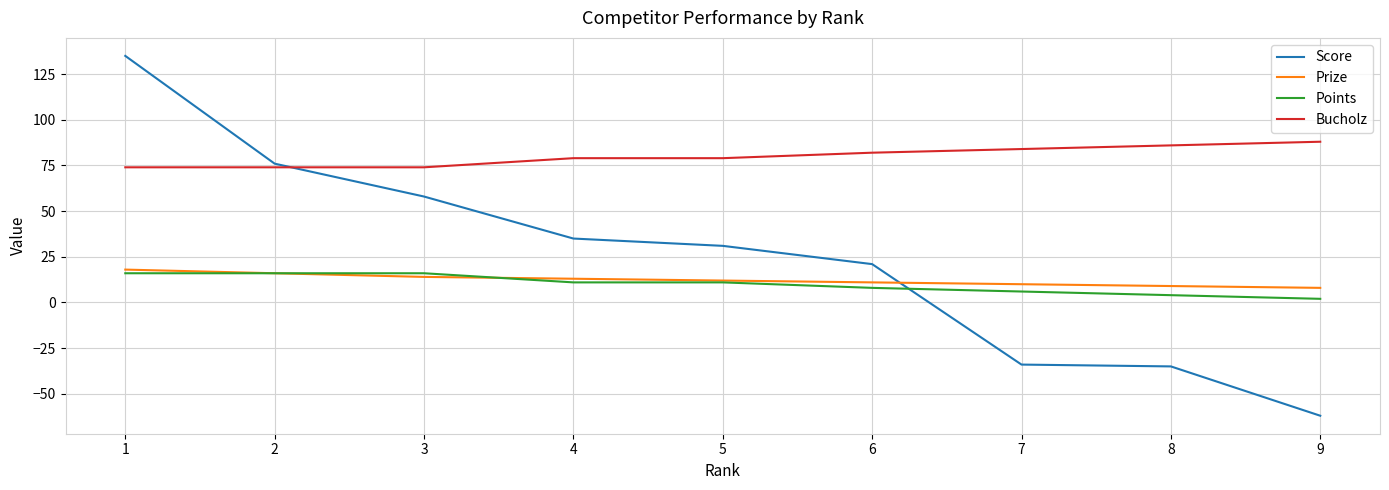

Between 3 and 4, which series saw the biggest shift?

Score